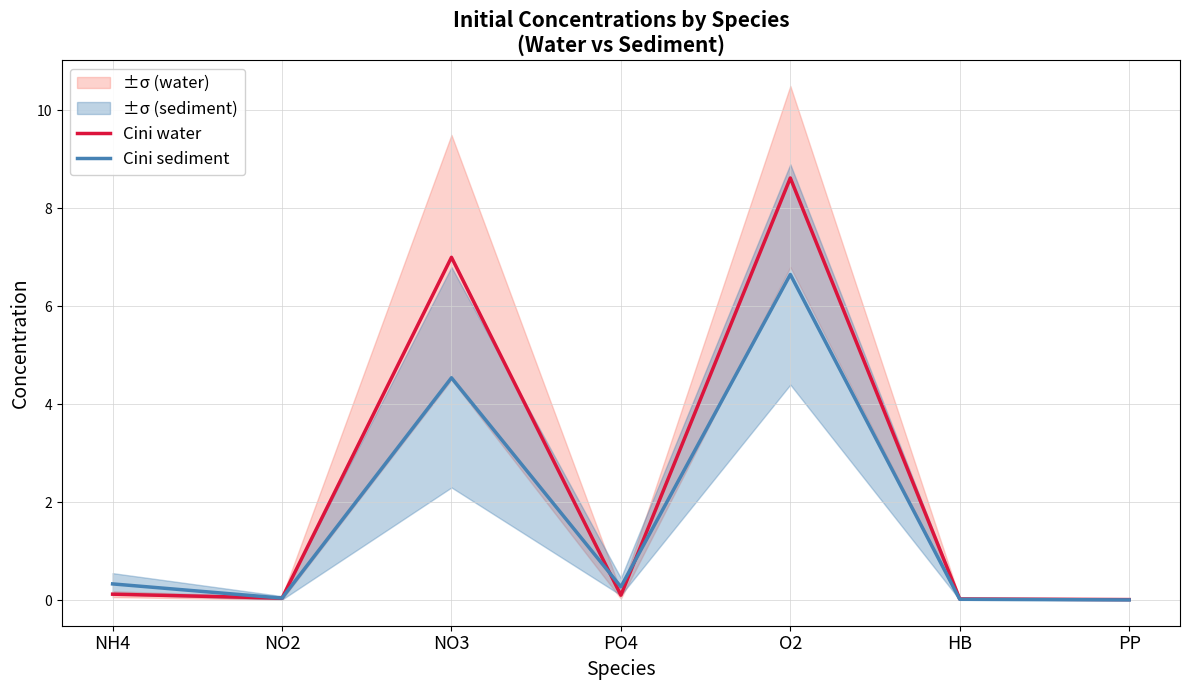

After their last crossing, which series has the higher values: Cini water or Cini sediment?

Cini water